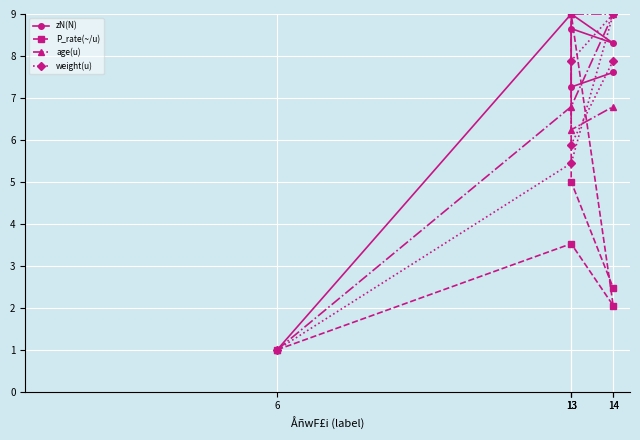

Which series ends up on top after the final intersection of age(u) and zN(N)?

zN(N)